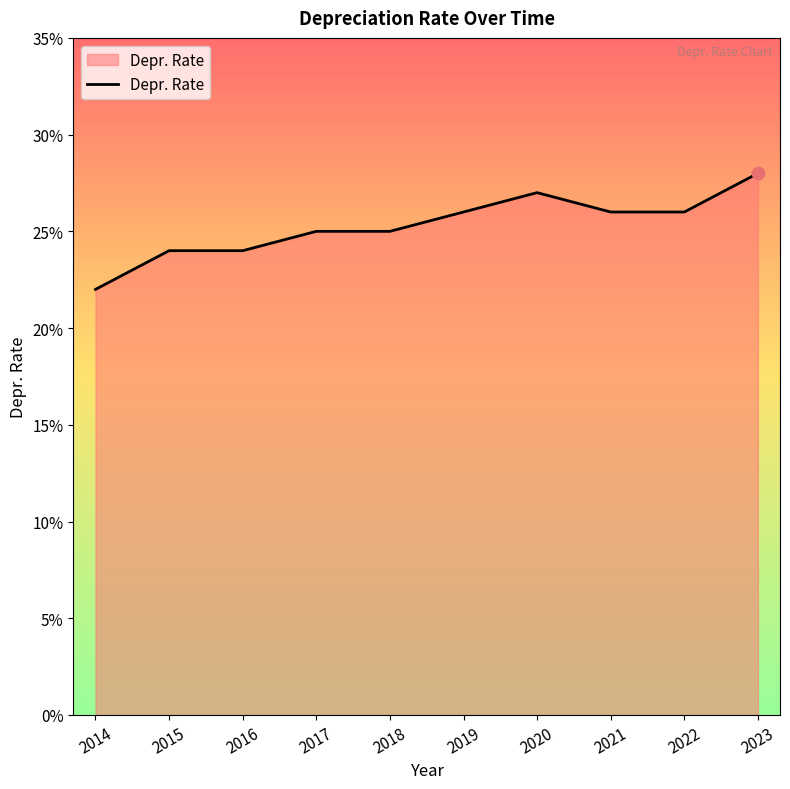

Which has a higher value, 2018 or 2021?

2021